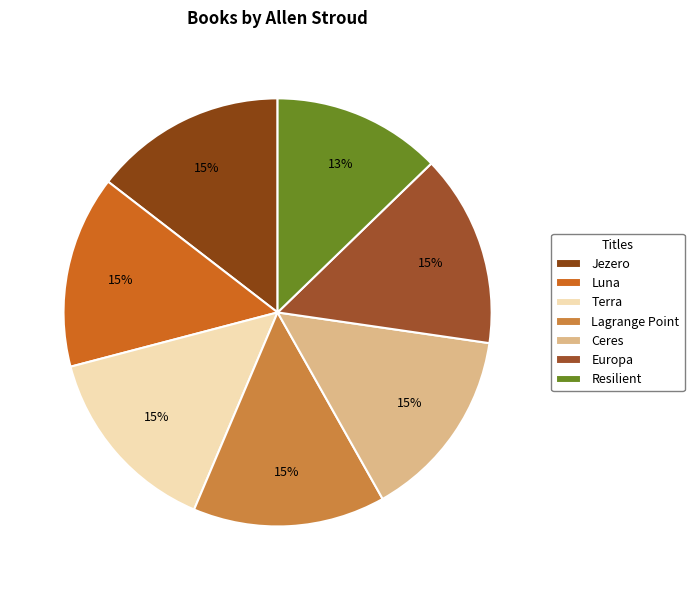

Is it true that Jezero is 15% of the pie?

True